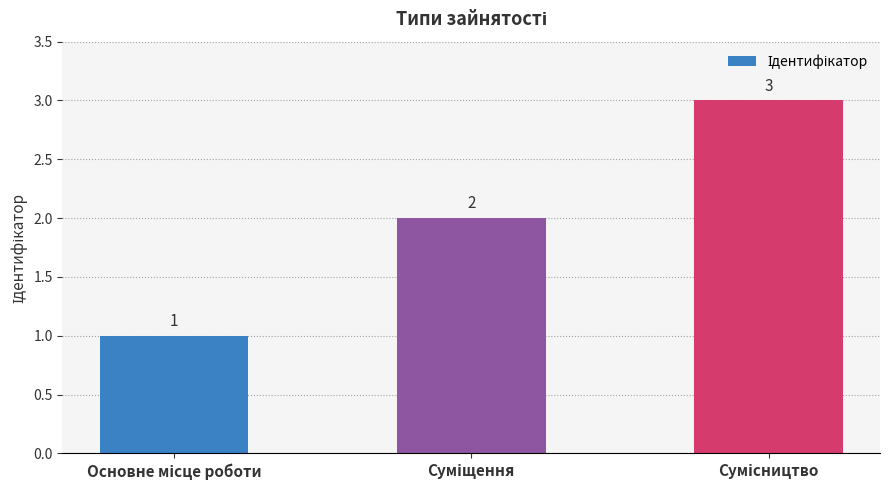

Count the number of data series in this chart.

1